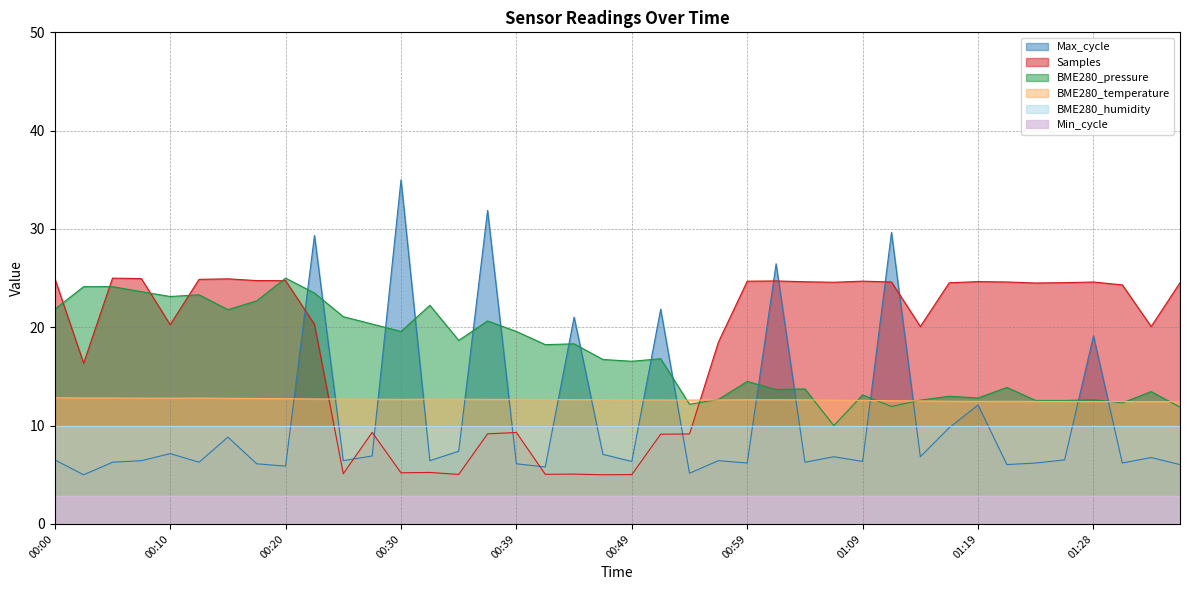

At which category does the chart reach its peak across all series?

00:30